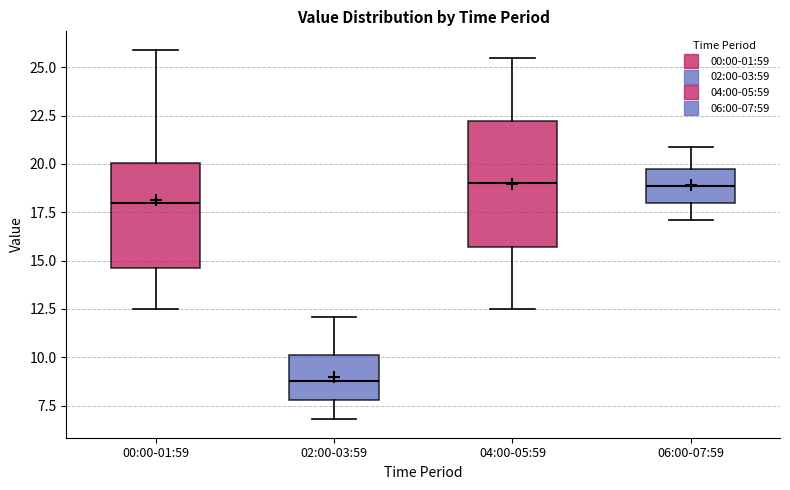

Which box is the tallest, from its lower edge to its upper edge?

04:00-05:59